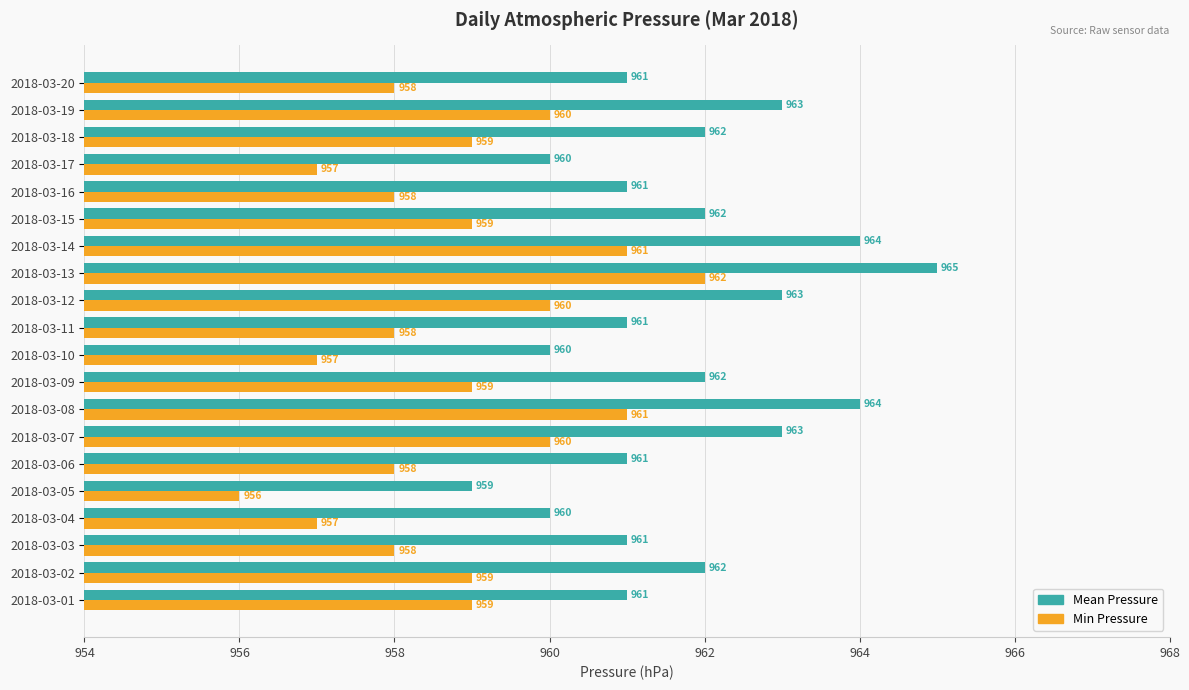

What is the smallest value displayed?

956